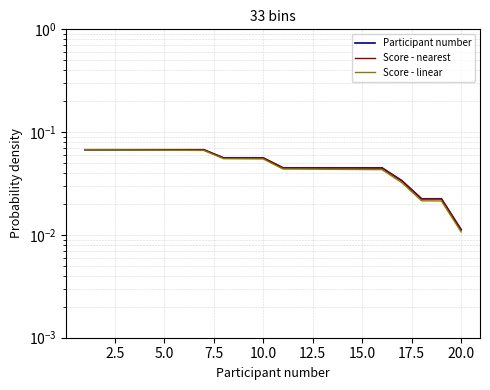

How many distinct data groups are displayed?

3